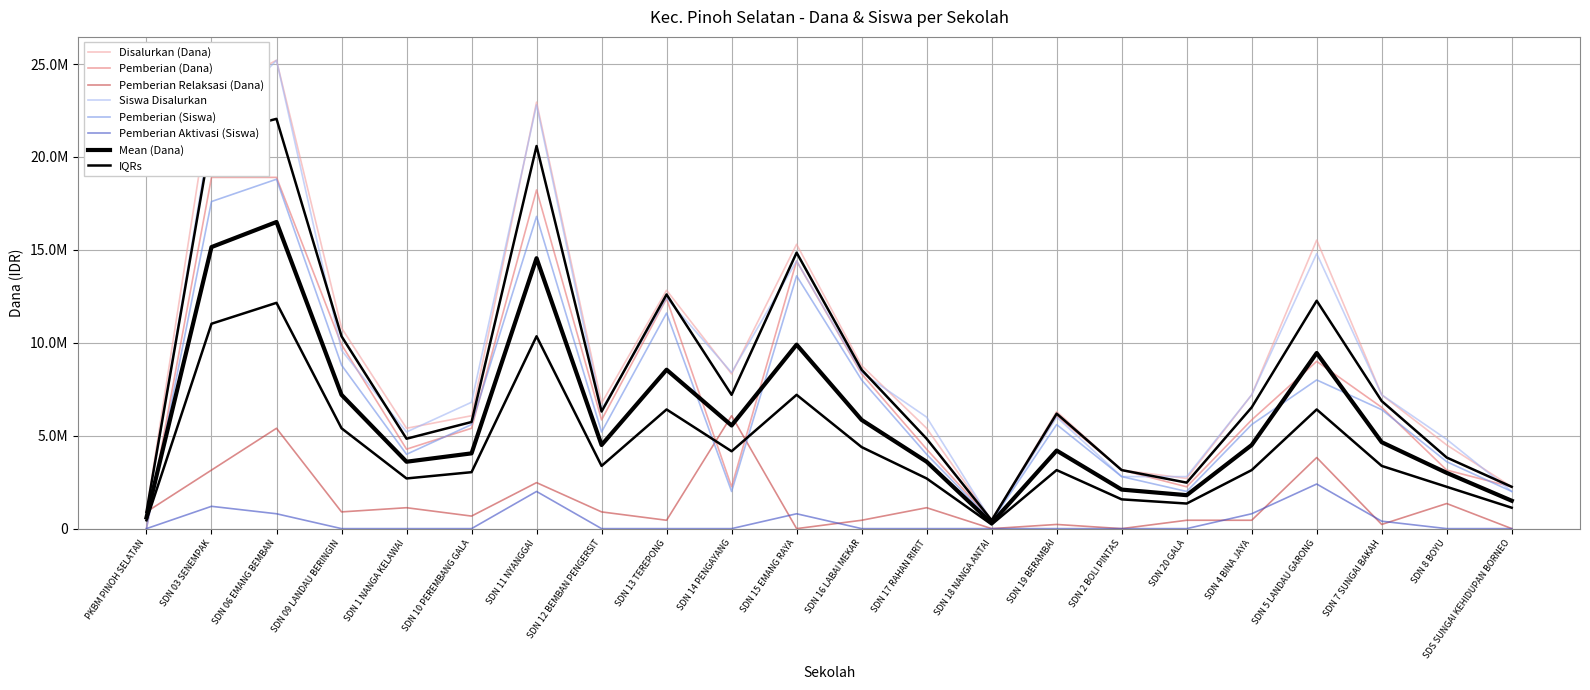

What is the average value of the Pemberian Aktivasi (Siswa) series?

381818